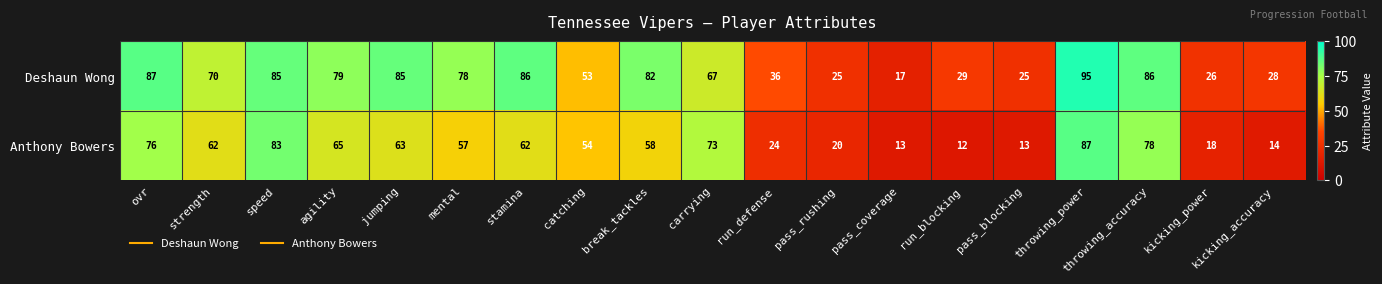

The Deshaun Wong series shows 67 at carrying. True or false?

True